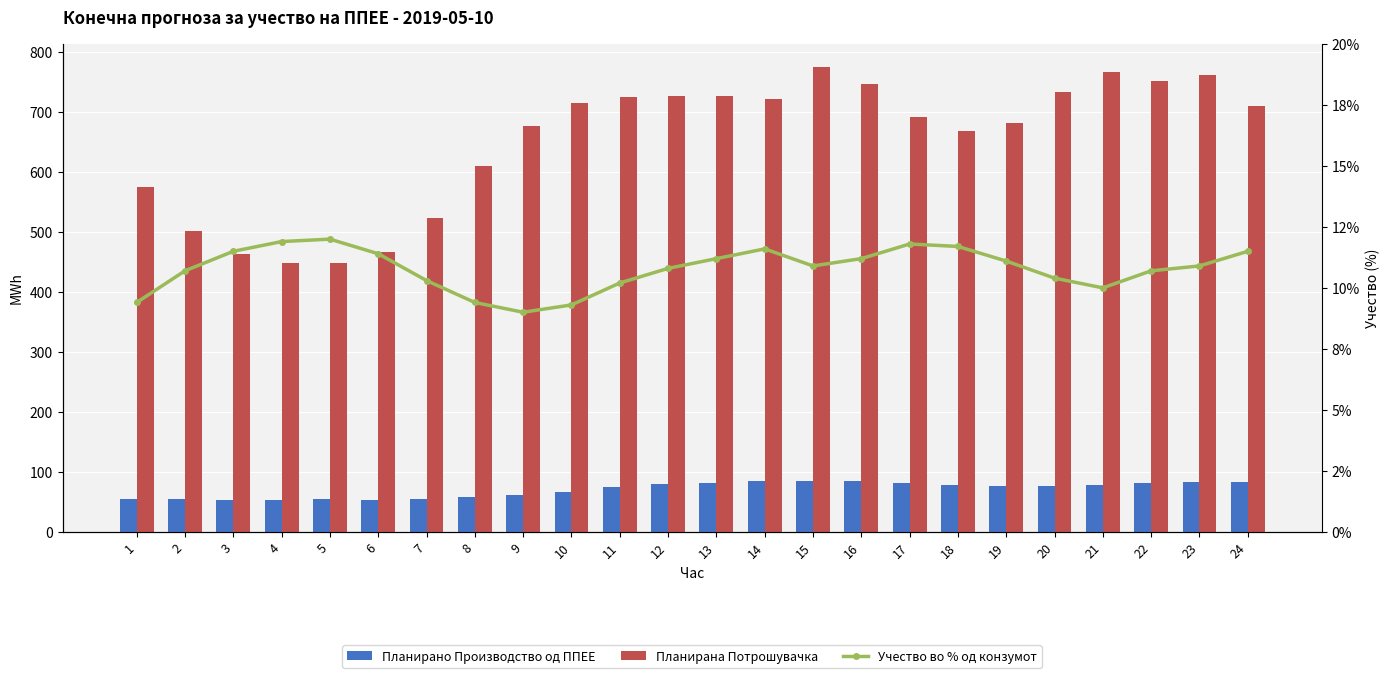

What is the value of the Планирана Потрошувачка bar at the 10th from the left?

715.5